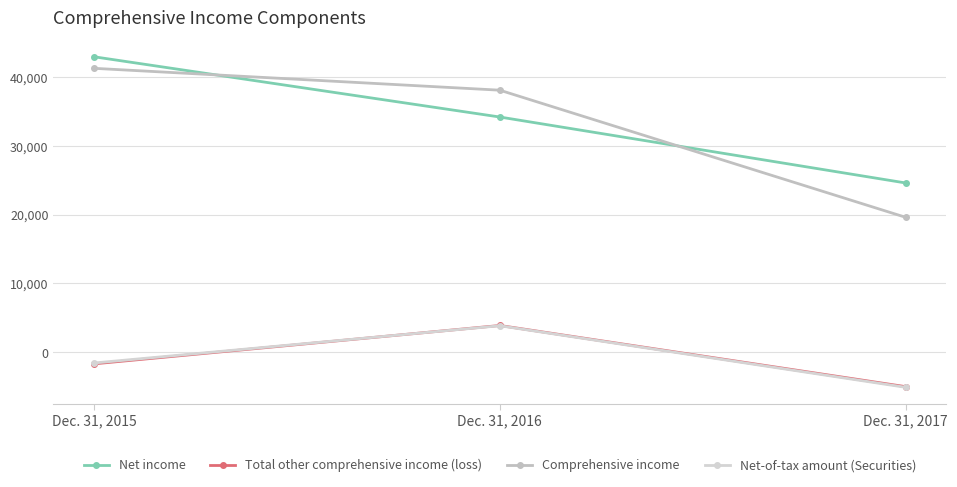

Reading left to right, extract all data points from this chart.

Net income: Dec. 31, 2015=42945	Dec. 31, 2016=34190	Dec. 31, 2017=24607
Total other comprehensive income (loss): Dec. 31, 2015=-1678	Dec. 31, 2016=3898	Dec. 31, 2017=-4990
Comprehensive income: Dec. 31, 2015=41267	Dec. 31, 2016=38088	Dec. 31, 2017=19617
Net-of-tax amount (Securities): Dec. 31, 2015=-1554	Dec. 31, 2016=3862	Dec. 31, 2017=-5087